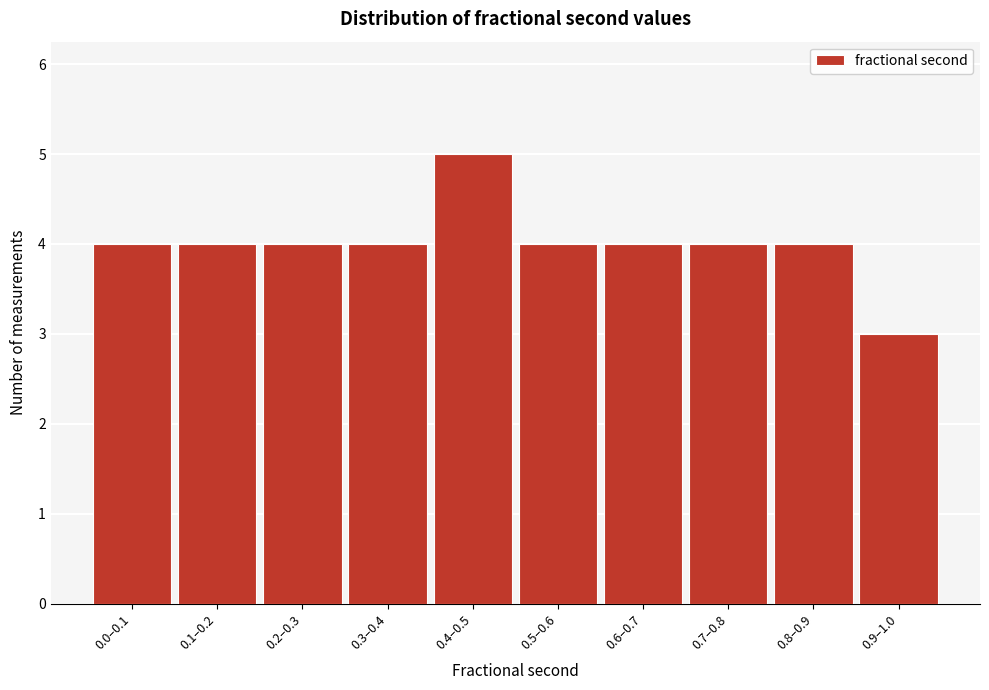

Reading left to right, what are all the values shown in this chart?

4	4	4	4	5	4	4	4	4	3